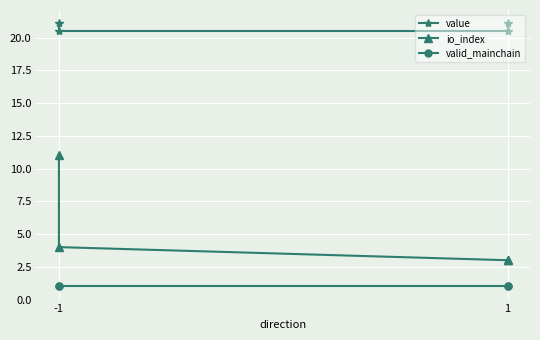

How many lines are shown in the chart?

3